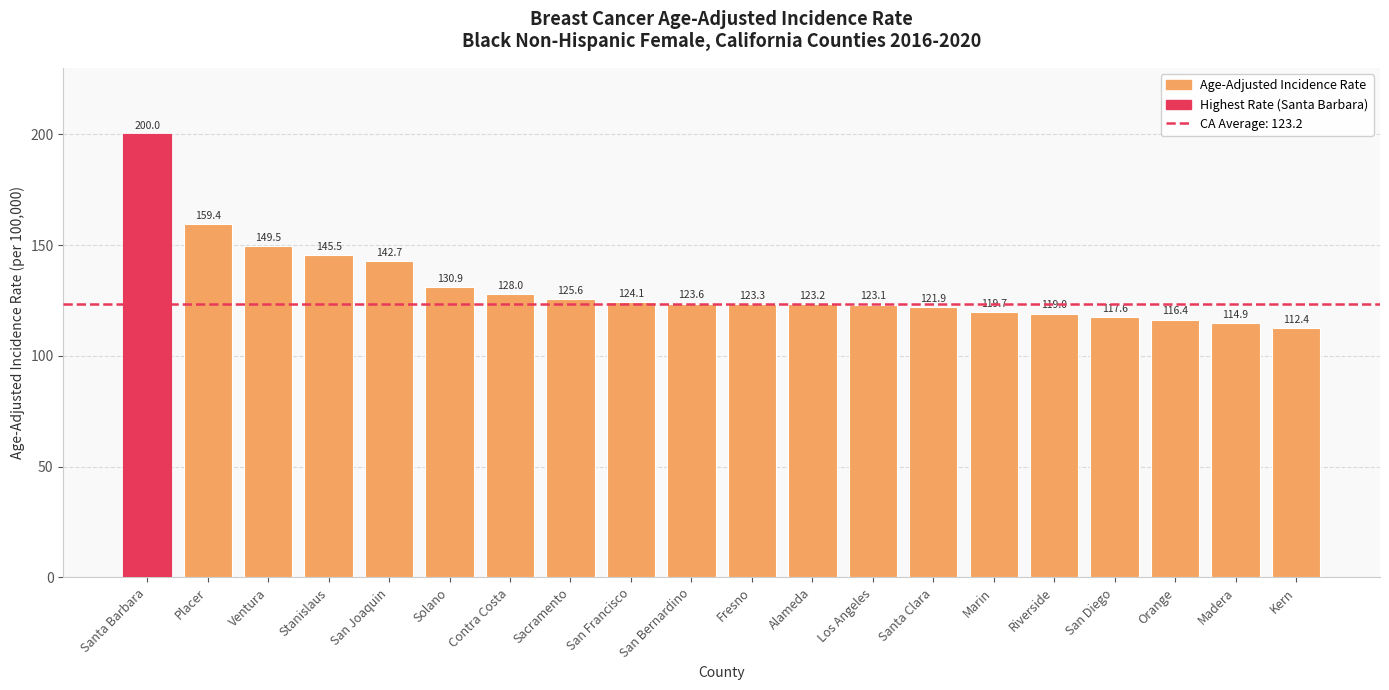

What is the label of the 2nd bar from the right?

Madera